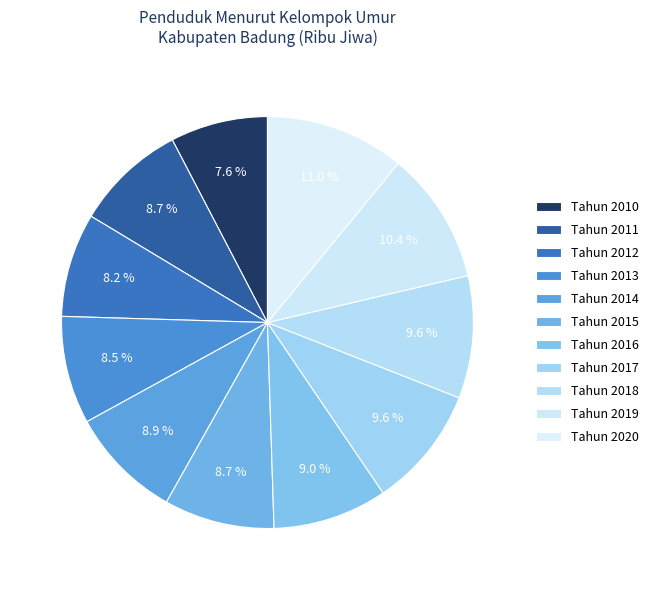

True or false: Tahun 2018 accounts for 10% of the total.

True